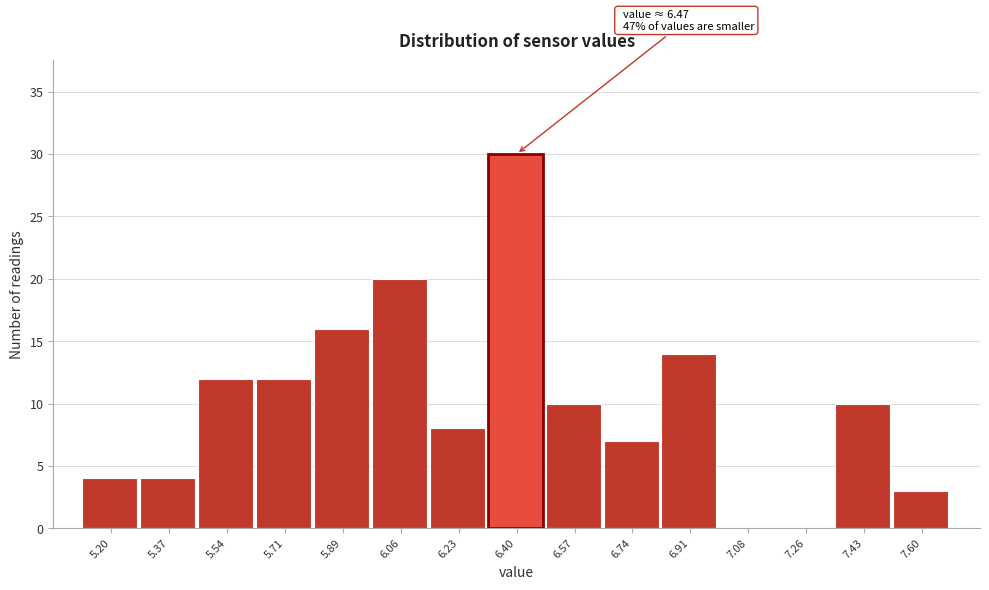

Reading right to left, transcribe all the data shown in this chart.

7.60=3	7.43=10	7.26=0	7.08=0	6.91=14	6.74=7	6.57=10	6.40=30	6.23=8	6.06=20	5.89=16	5.71=12	5.54=12	5.37=4	5.20=4